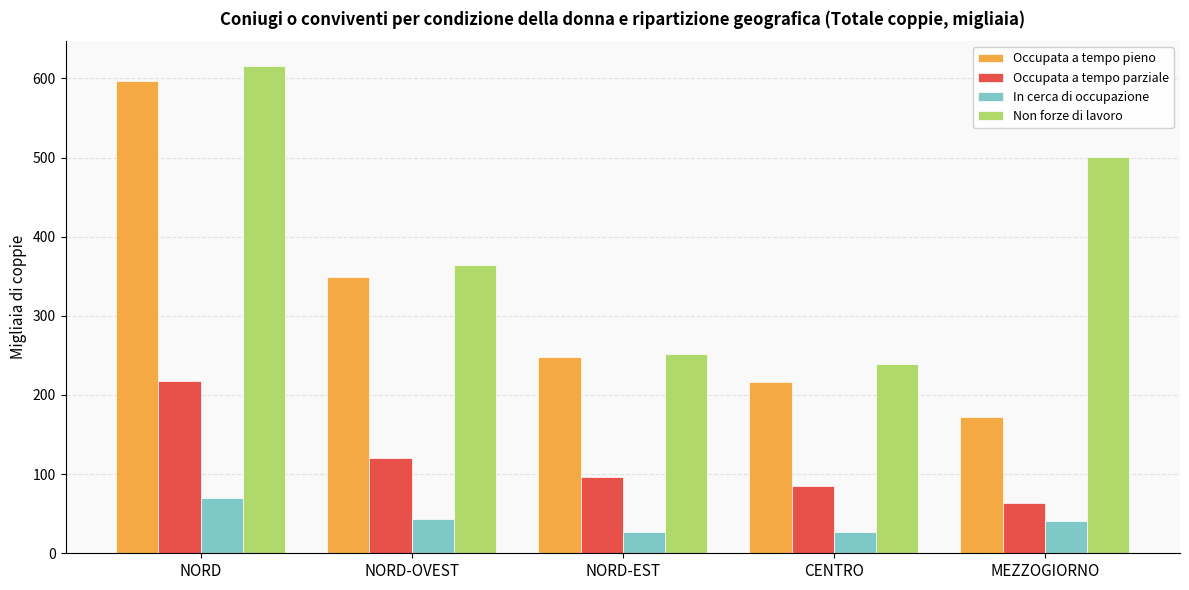

Read the Occupata a tempo pieno value at MEZZOGIORNO.

171.8